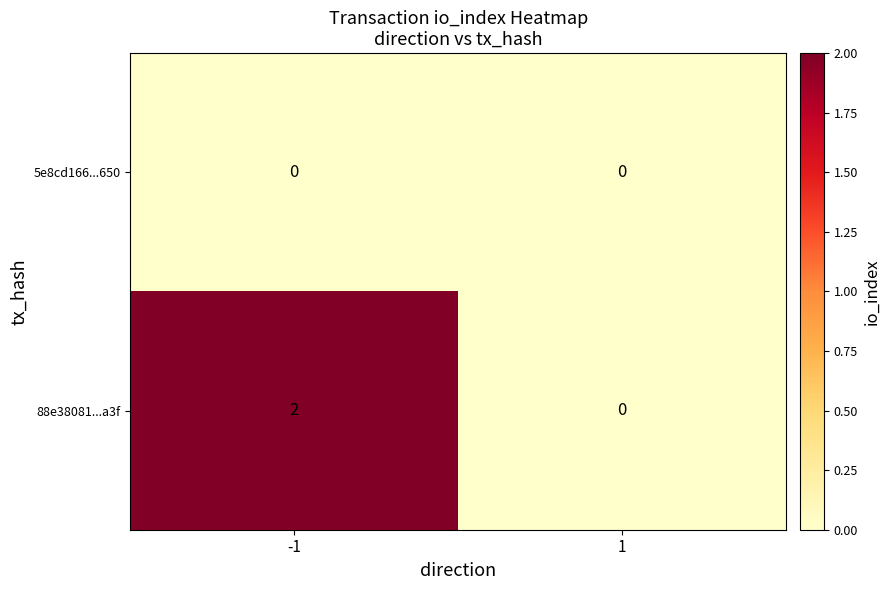

Reading left to right, what are all the values shown in this chart?

5e8cd166...650: -1=0	1=0
88e38081...a3f: -1=2	1=0